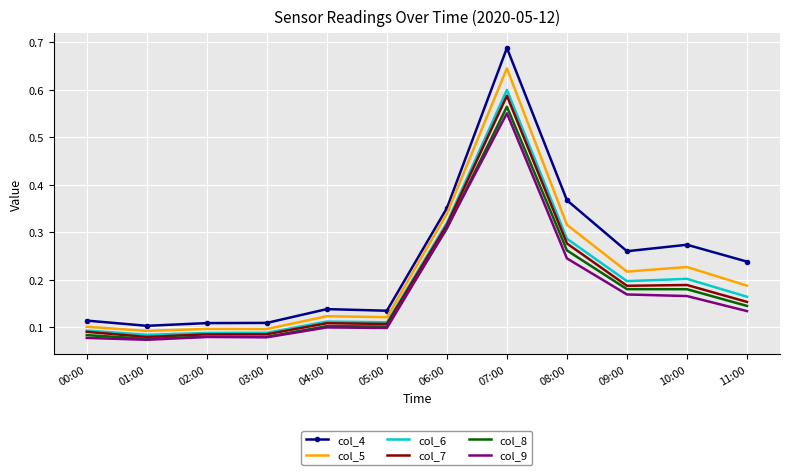

The col_5 series shows 0.3 at 11:00. True or false?

False